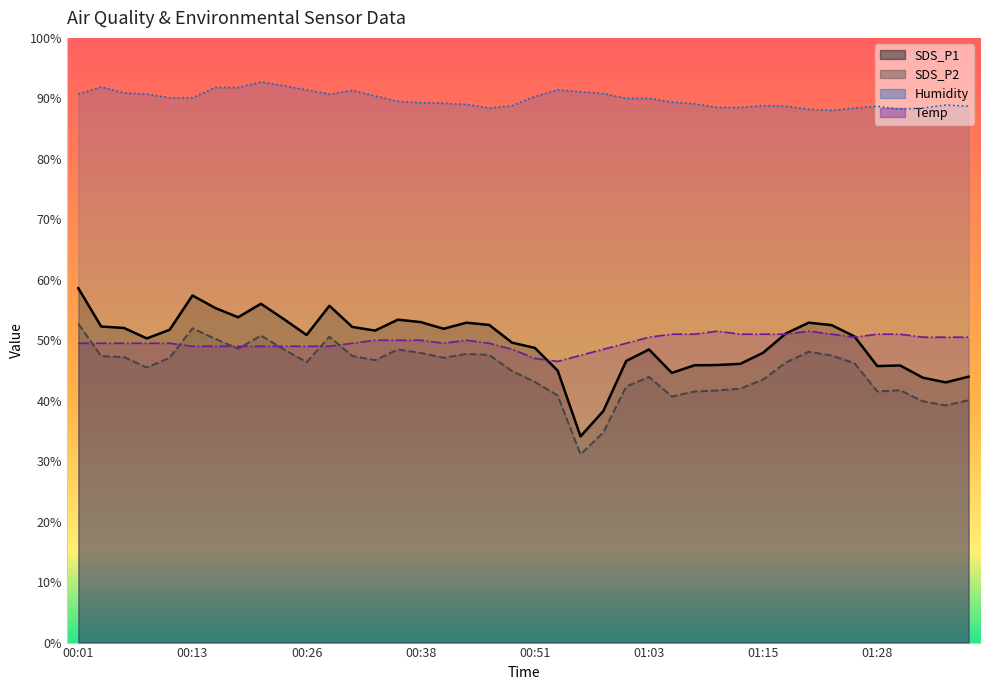

Reading left to right, what are all the values shown in this chart?

SDS_P1: 00:01=58.6	00:04=52.3	00:06=52.0	00:08=50.3	00:11=51.7	00:13=57.4	00:16=55.3	00:18=53.8	00:21=56.0	00:23=53.5	00:26=50.9	00:28=55.7	00:31=52.2	00:33=51.6	00:35=53.4	00:38=53.0	00:41=51.9	00:43=52.9	00:46=52.5	00:48=49.6	00:51=48.7	00:53=45.0	00:56=34.1	00:58=38.3	01:01=46.6	01:03=48.5	01:06=44.6	01:08=45.9	01:10=45.9	01:13=46.1	01:15=47.9	01:18=51.1	01:20=52.9	01:23=52.5	01:25=50.6	01:28=45.7	01:30=45.8	01:33=43.8	01:35=43.0	01:38=44.0
SDS_P2: 00:01=52.7	00:04=47.4	00:06=47.2	00:08=45.5	00:11=47.1	00:13=52.0	00:16=50.2	00:18=48.6	00:21=50.8	00:23=48.5	00:26=46.4	00:28=50.6	00:31=47.4	00:33=46.7	00:35=48.5	00:38=47.9	00:41=47.1	00:43=47.7	00:46=47.6	00:48=44.9	00:51=43.1	00:53=40.9	00:56=31.1	00:58=34.8	01:01=42.3	01:03=43.9	01:06=40.7	01:08=41.5	01:10=41.7	01:13=42.0	01:15=43.5	01:18=46.3	01:20=48.1	01:23=47.5	01:25=46.2	01:28=41.5	01:30=41.7	01:33=39.9	01:35=39.2	01:38=40.1
Temp: 00:01=49.5	00:04=49.5	00:06=49.5	00:08=49.5	00:11=49.5	00:13=49.0	00:16=49.0	00:18=49.0	00:21=49.0	00:23=49.0	00:26=49.0	00:28=49.0	00:31=49.5	00:33=50.0	00:35=50.0	00:38=50.0	00:41=49.5	00:43=50.0	00:46=49.5	00:48=48.5	00:51=47.0	00:53=46.5	00:56=47.5	00:58=48.5	01:01=49.5	01:03=50.5	01:06=51.0	01:08=51.0	01:10=51.5	01:13=51.0	01:15=51.0	01:18=51.0	01:20=51.5	01:23=51.0	01:25=50.5	01:28=51.0	01:30=51.0	01:33=50.5	01:35=50.5	01:38=50.5
Humidity: 00:01=90.7	00:04=91.9	00:06=90.9	00:08=90.7	00:11=90.1	00:13=90.1	00:16=91.8	00:18=91.8	00:21=92.7	00:23=92.1	00:26=91.4	00:28=90.7	00:31=91.3	00:33=90.4	00:35=89.5	00:38=89.3	00:41=89.2	00:43=89.0	00:46=88.4	00:48=88.8	00:51=90.3	00:53=91.4	00:56=91.1	00:58=90.8	01:01=90.0	01:03=90.0	01:06=89.4	01:08=89.1	01:10=88.5	01:13=88.5	01:15=88.8	01:18=88.7	01:20=88.2	01:23=88.0	01:25=88.4	01:28=88.7	01:30=88.2	01:33=88.4	01:35=88.9	01:38=88.7